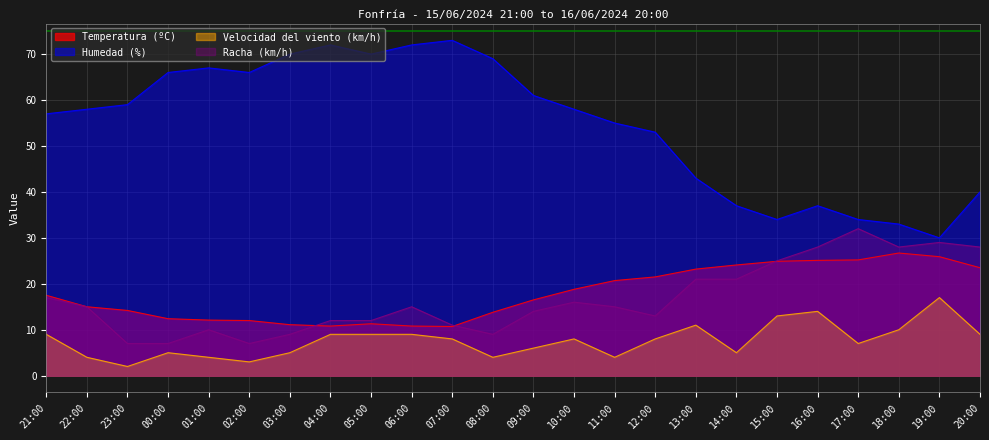

What is the label of the 3rd point from the right?

18:00